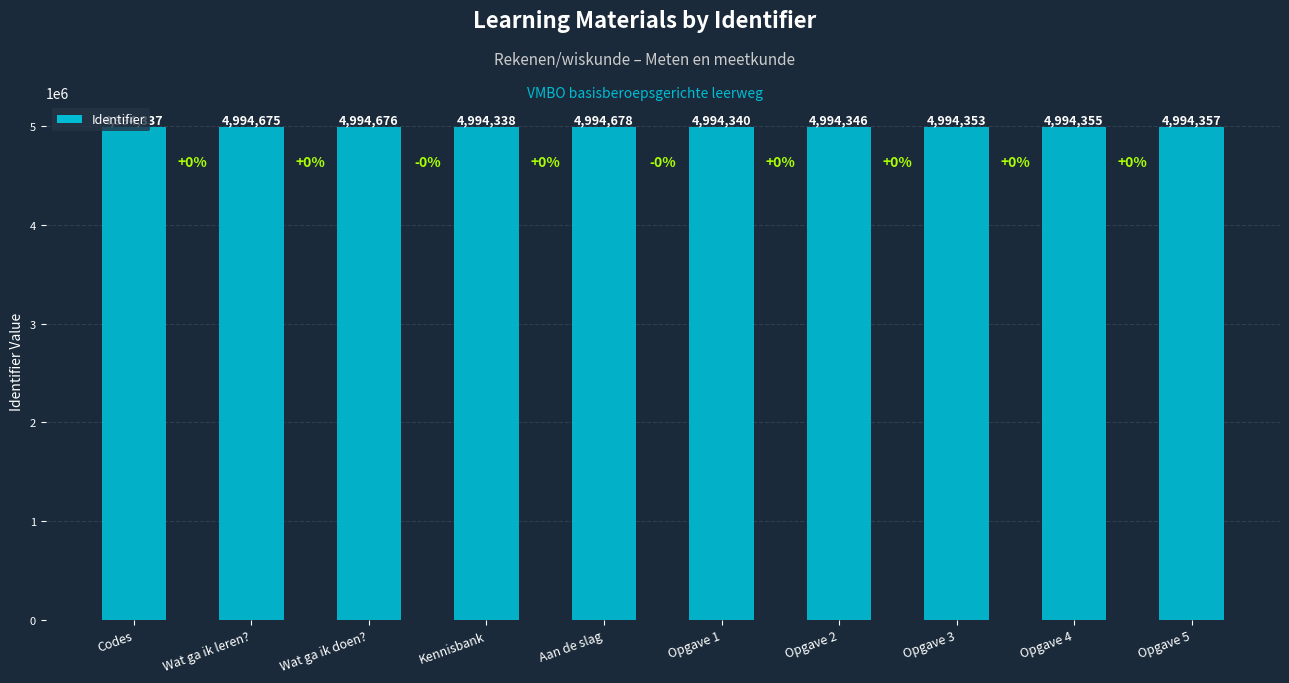

Approximately how many times larger is the value at Wat ga ik doen? compared to Opgave 4?

1.0